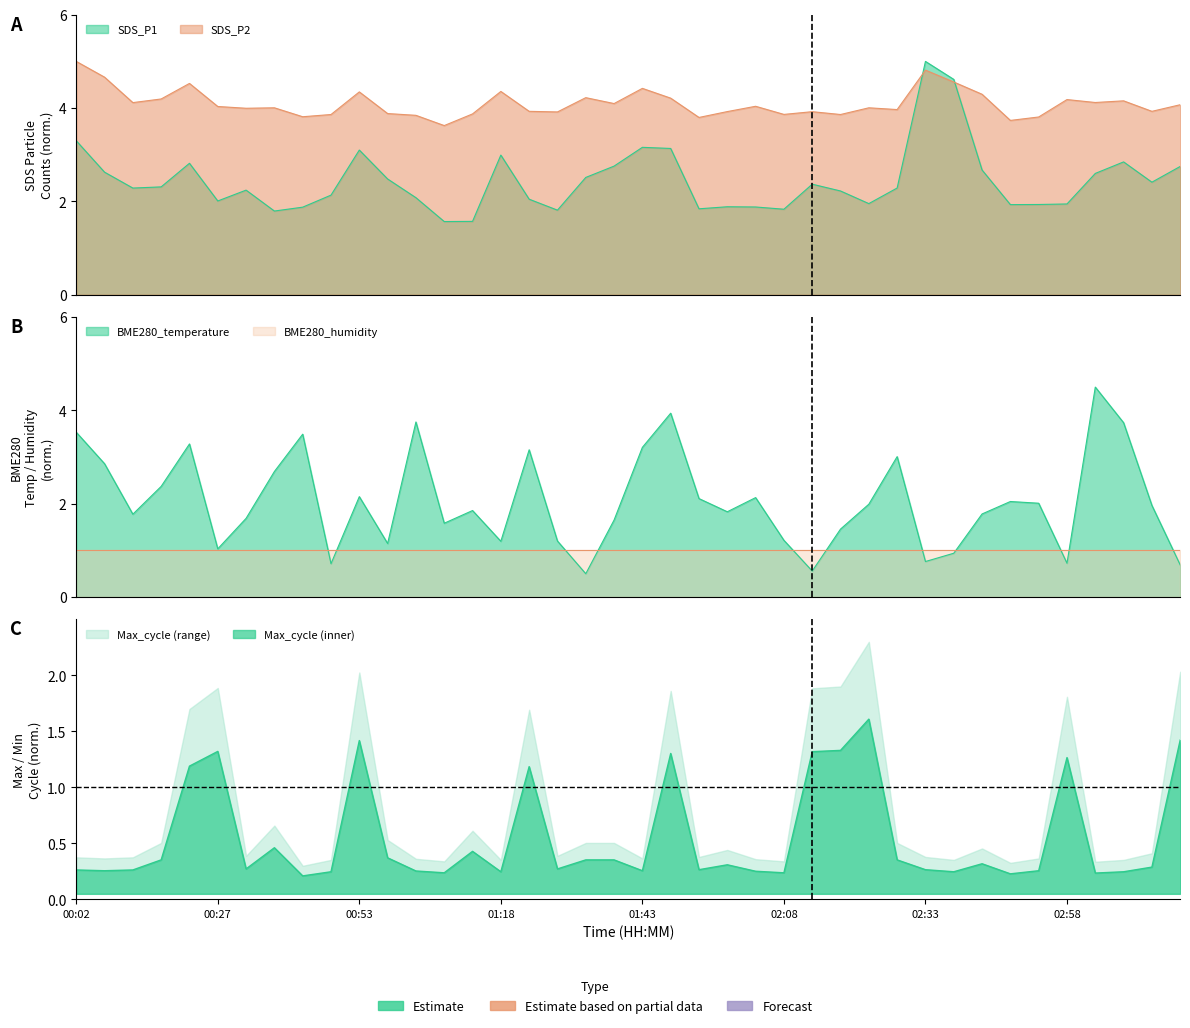

At how many categories does at least one series exceed 2?

40